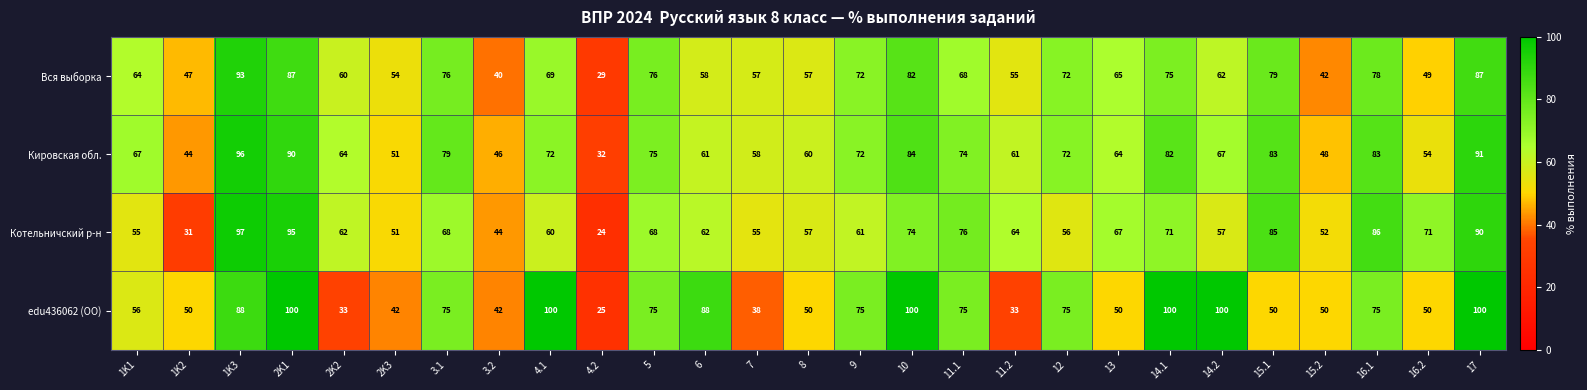

What is the average value of the Кировская обл. series?

68